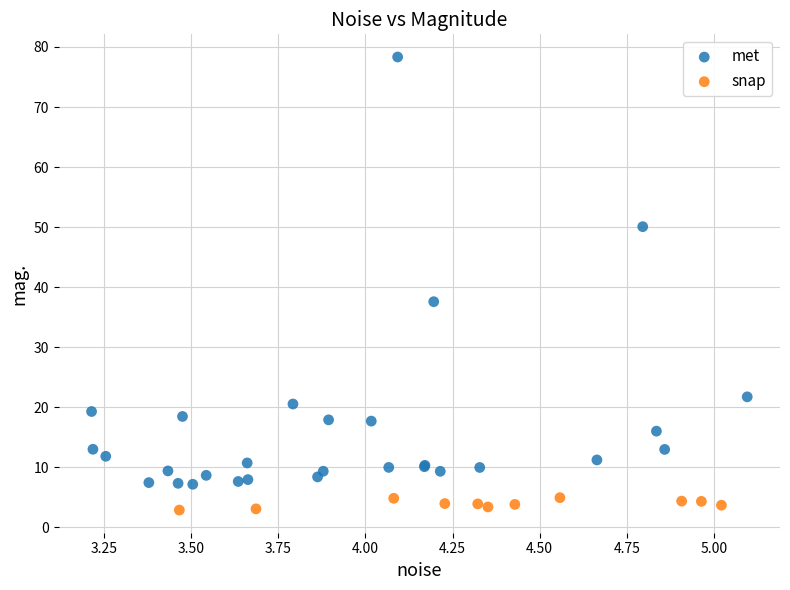

Which series reaches the minimum Y coordinate?

snap